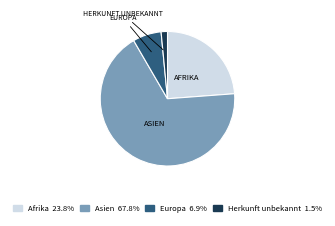

Is it true that Herkunft unbekannt is 2% of the pie?

True